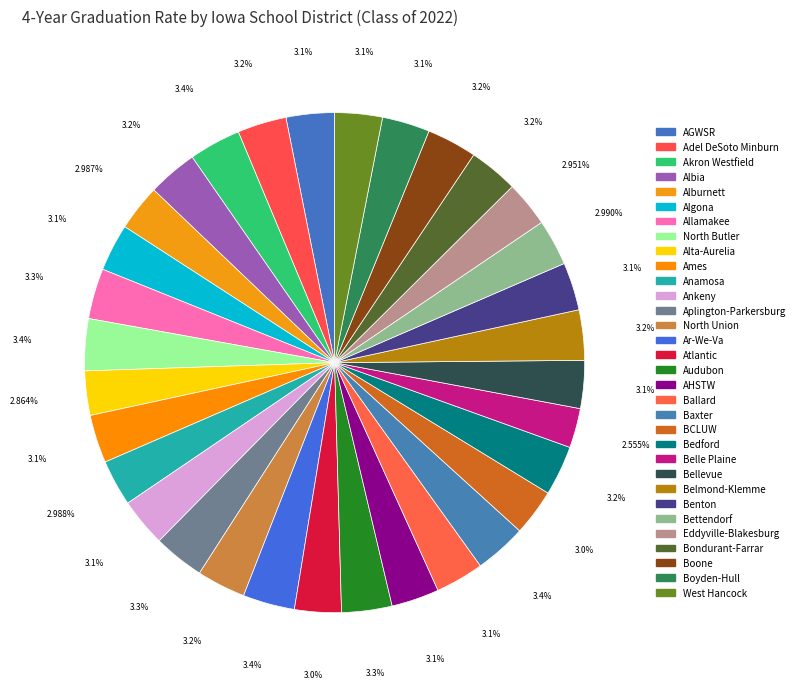

How many segments does this pie chart have?

32